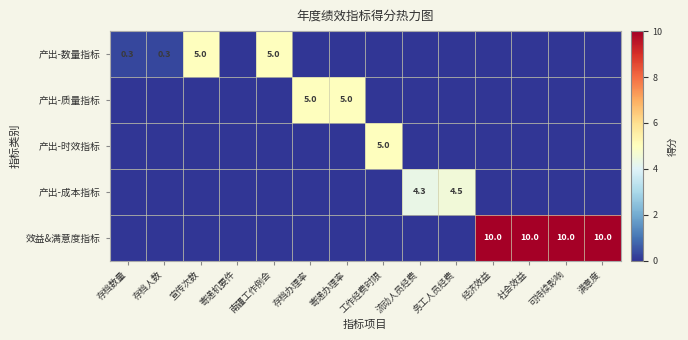

True or false: 产出-质量指标 has a value of 5.0 at 存档办理率.

True